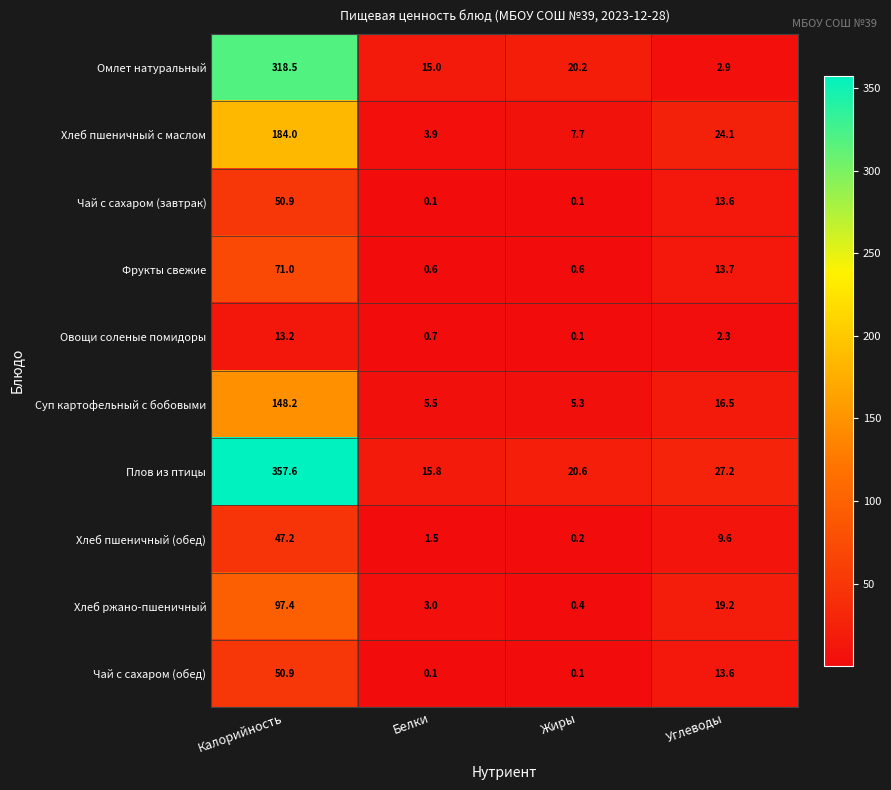

At which label does Хлеб пшеничный (обед) reach its peak?

Калорийность